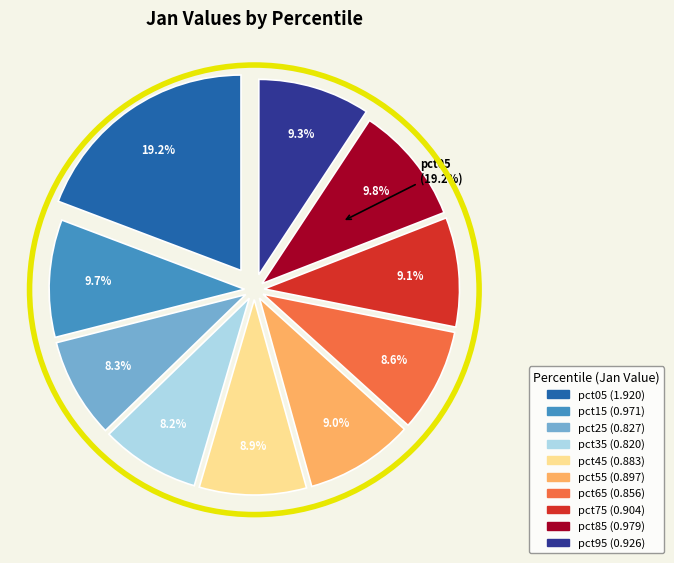

What percentage is NOT represented by pct15?

90.3%